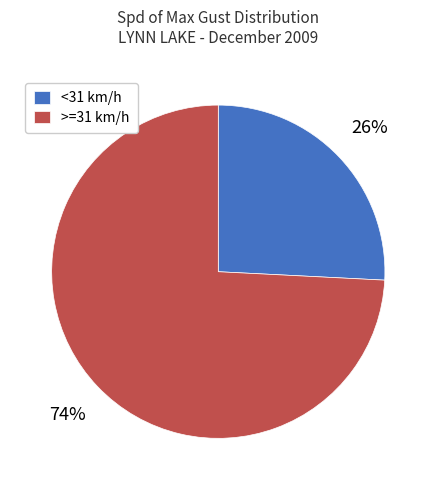

To the nearest percent, what is the difference between the >=31 km/h and <31 km/h slice percentages?

48%